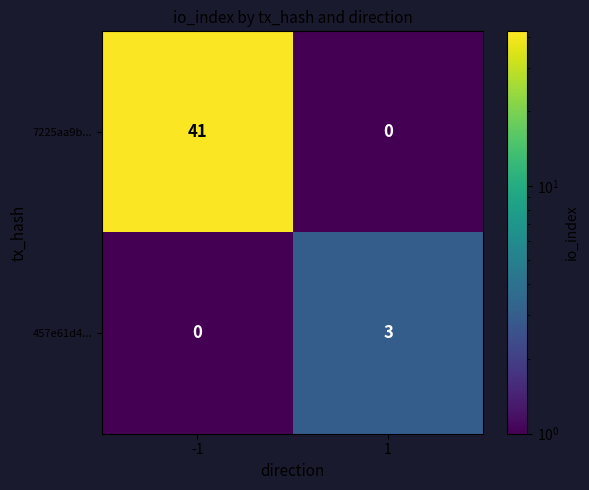

Is it true that 457e61d4... equals 0 at -1?

True